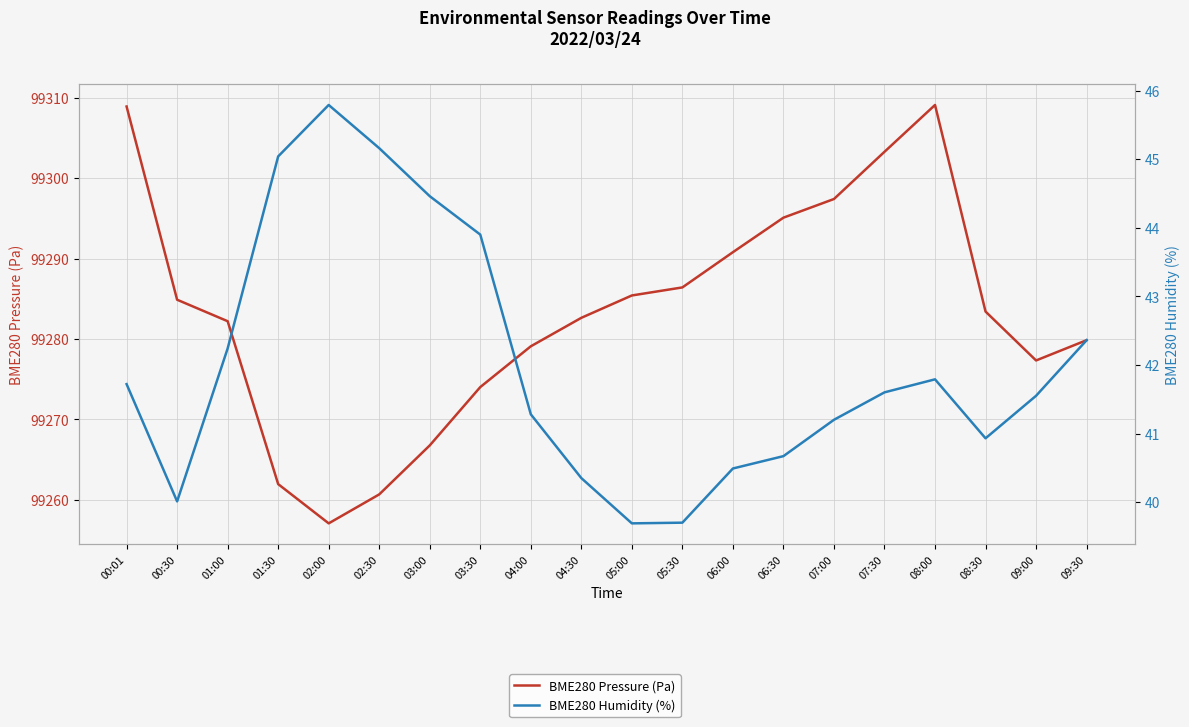

True or false: BME280 Pressure (Pa) and BME280 Humidity (%) intersect in this chart.

False